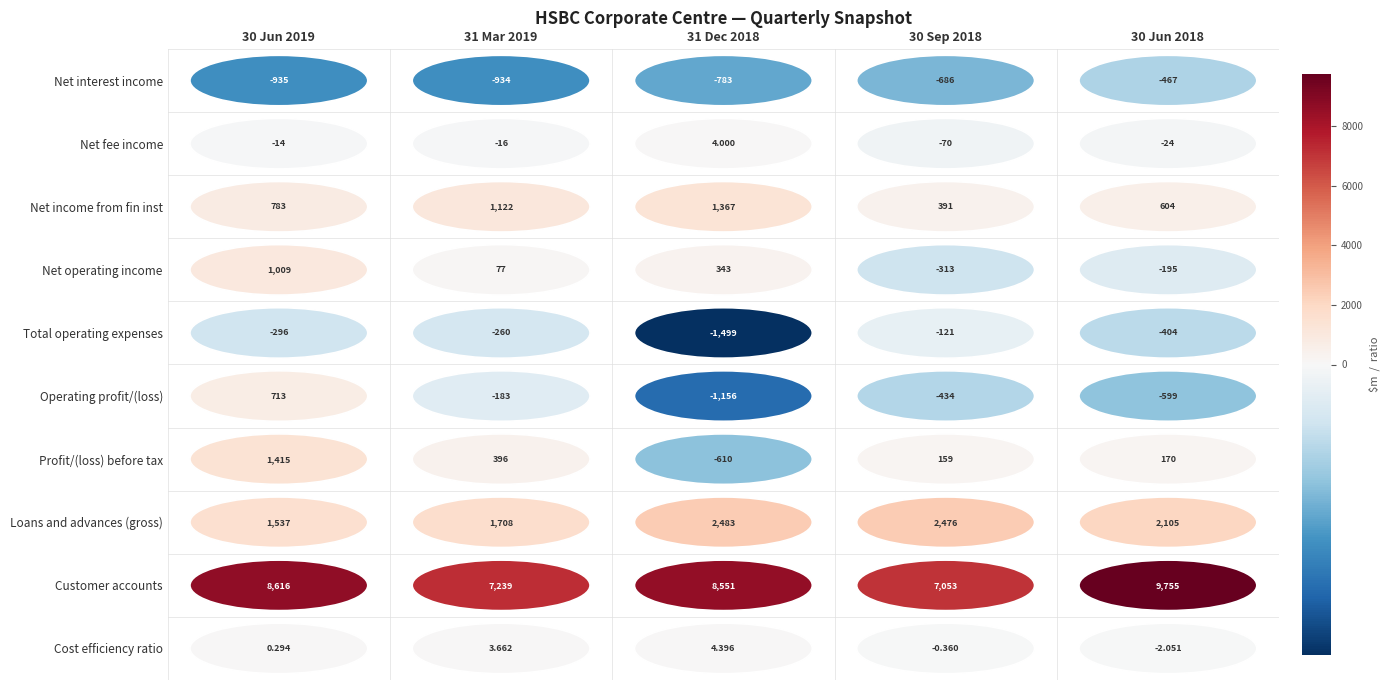

What is the sum of all Total operating expenses values?

-2580.0